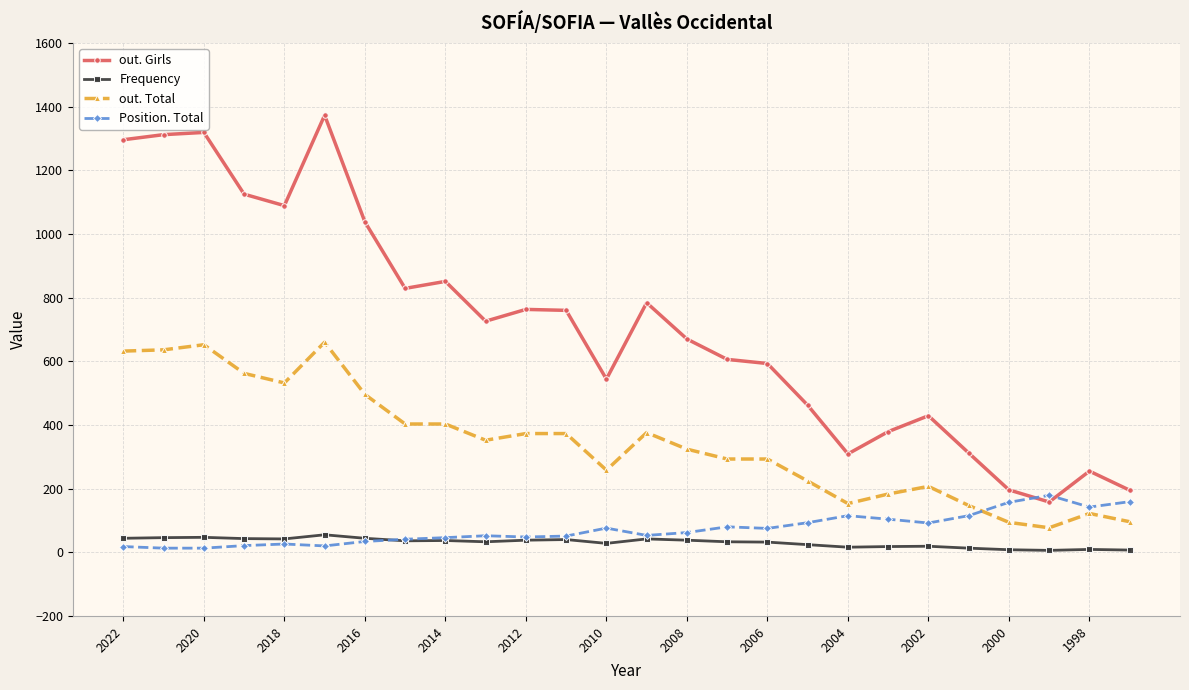

Which series has the largest range (max minus min)?

out. Girls